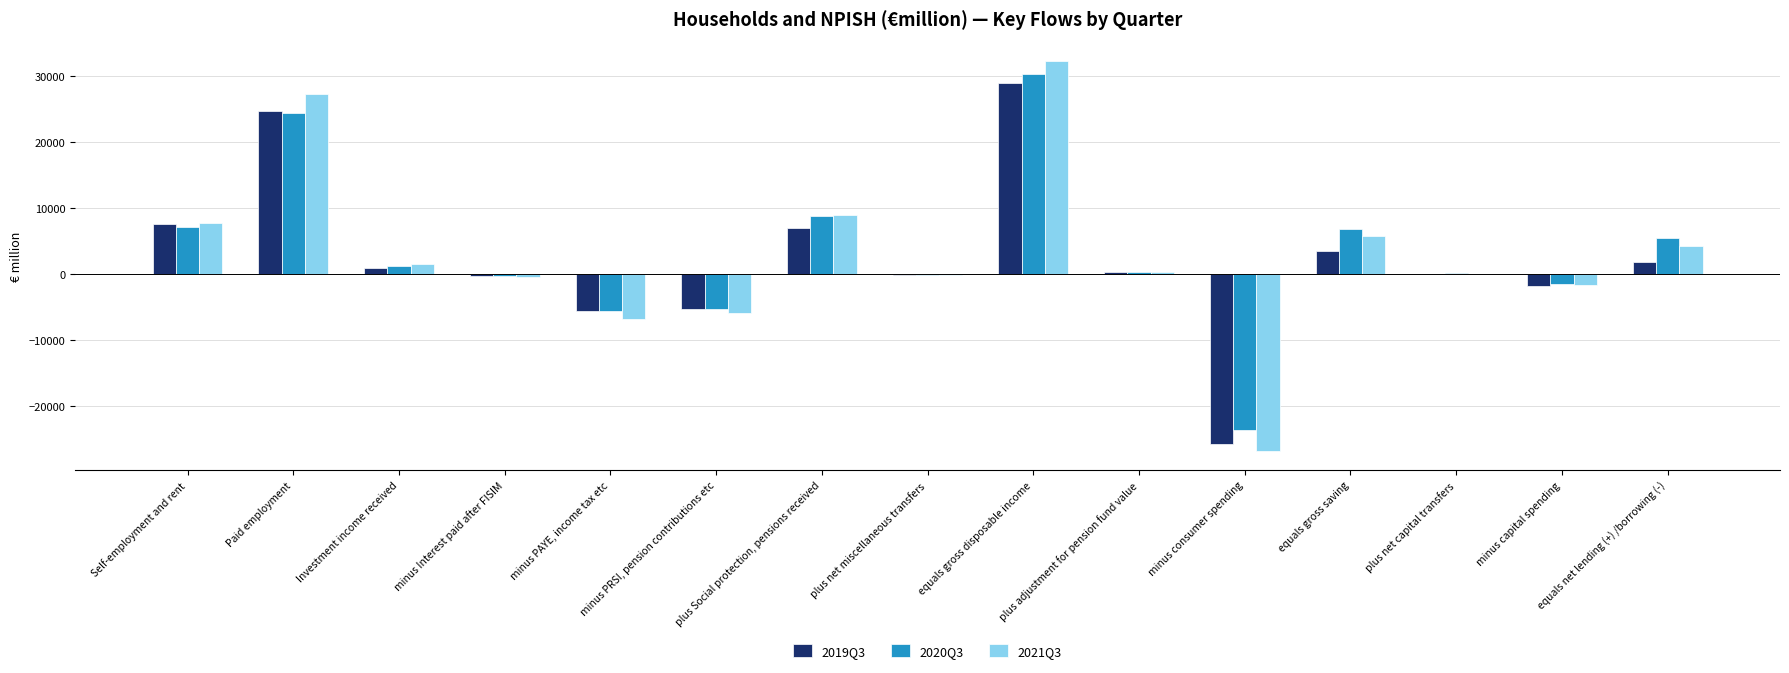

What is the maximum value shown in the chart?

32251.8